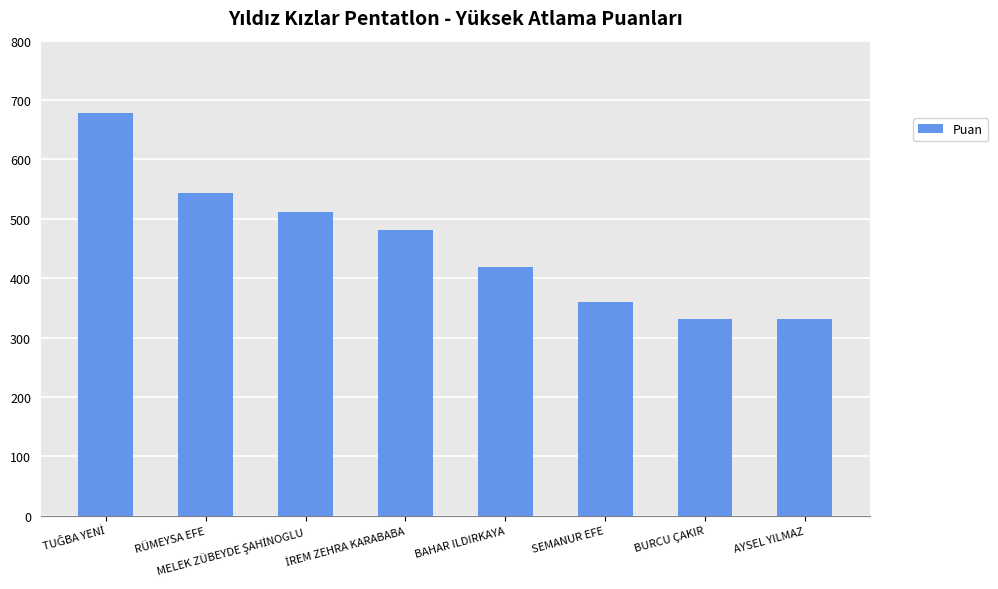

Approximately how many times larger is the value at BURCU ÇAKIR compared to BAHAR ILDIRKAYA?

0.8